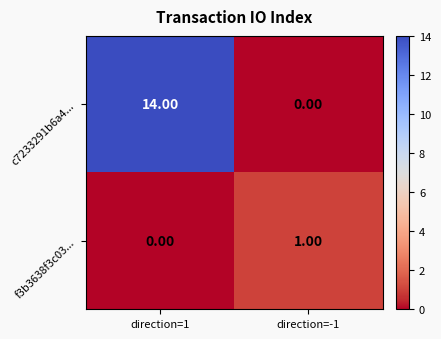

How many distinct data groups are displayed?

2